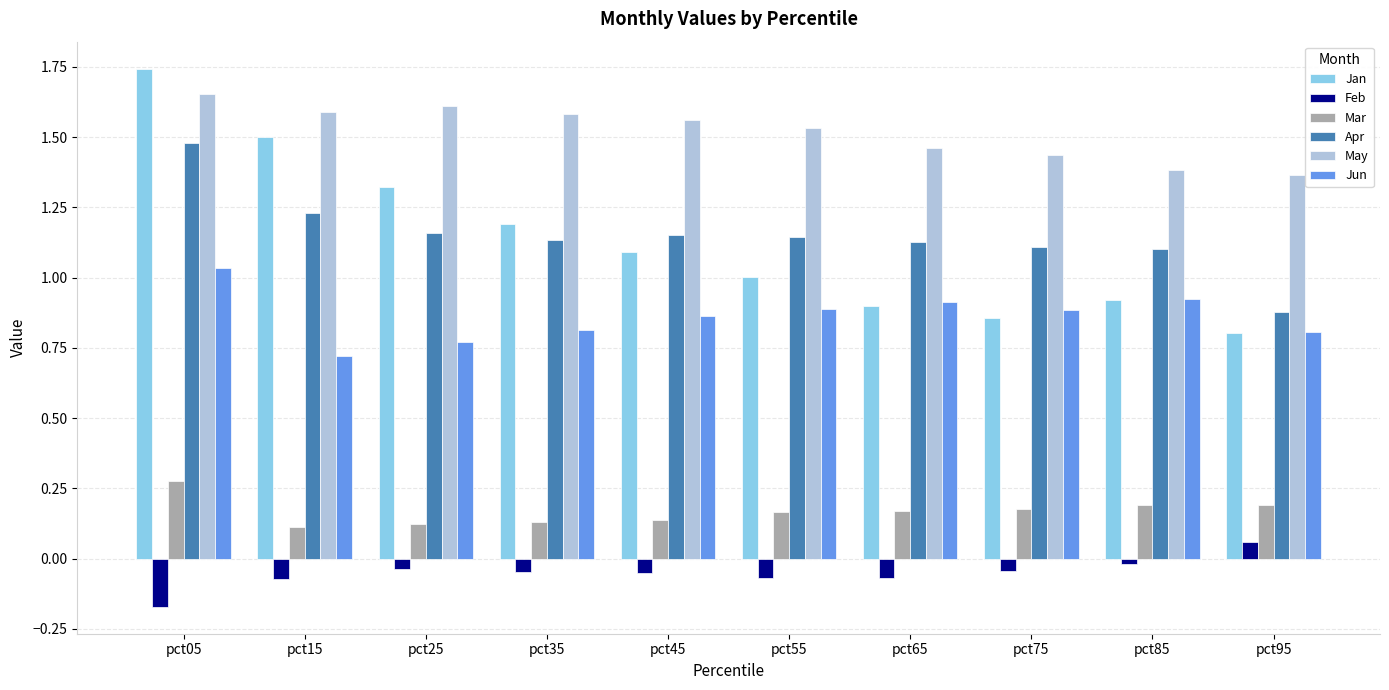

Which series has the widest spread of values?

Jan